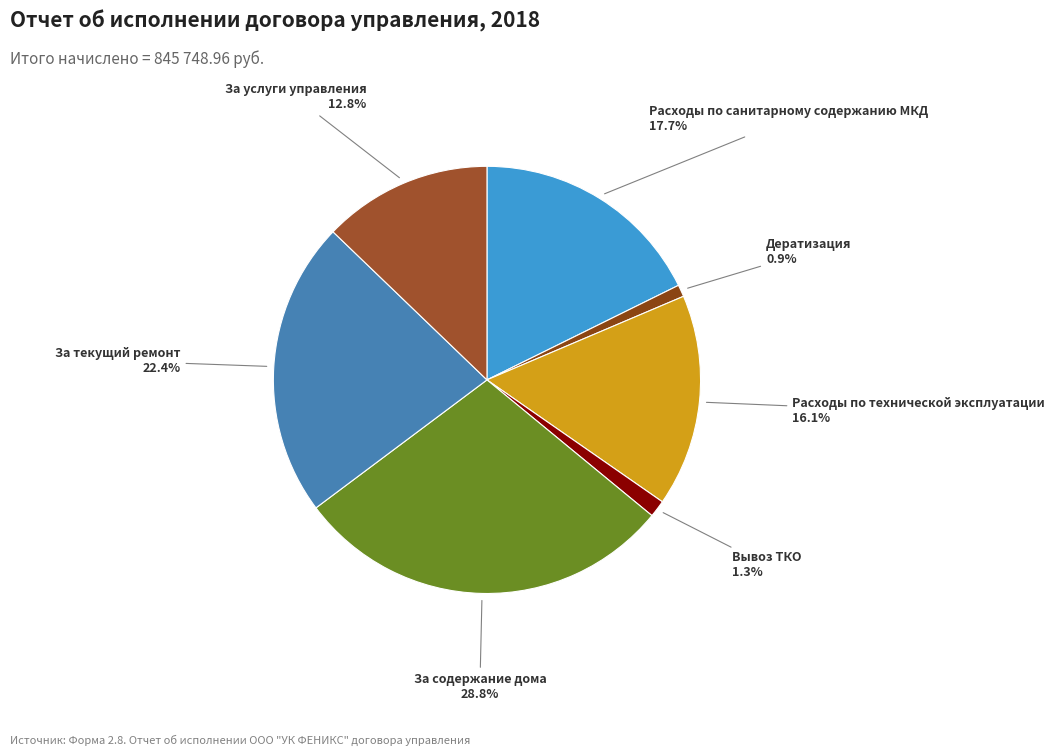

Which slice is the largest?

За содержание дома